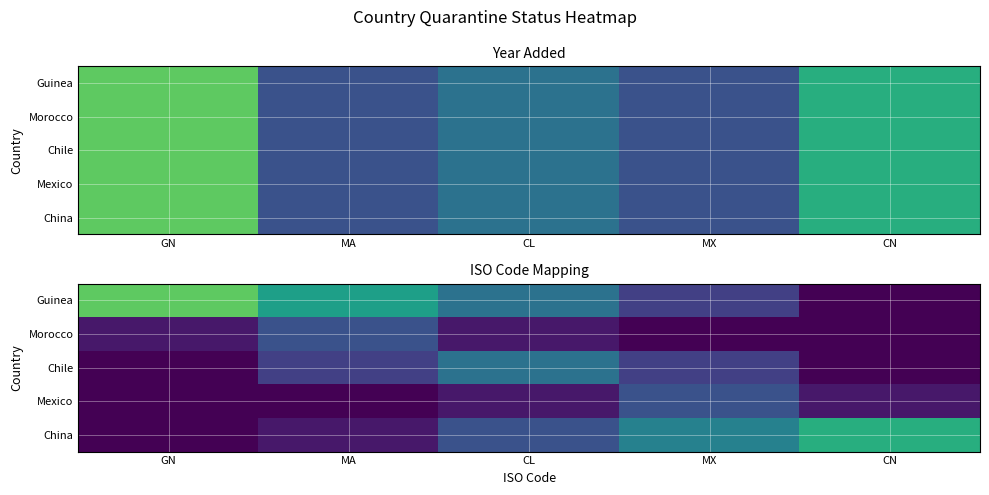

What is the difference between the highest and lowest values at MA?

5.5